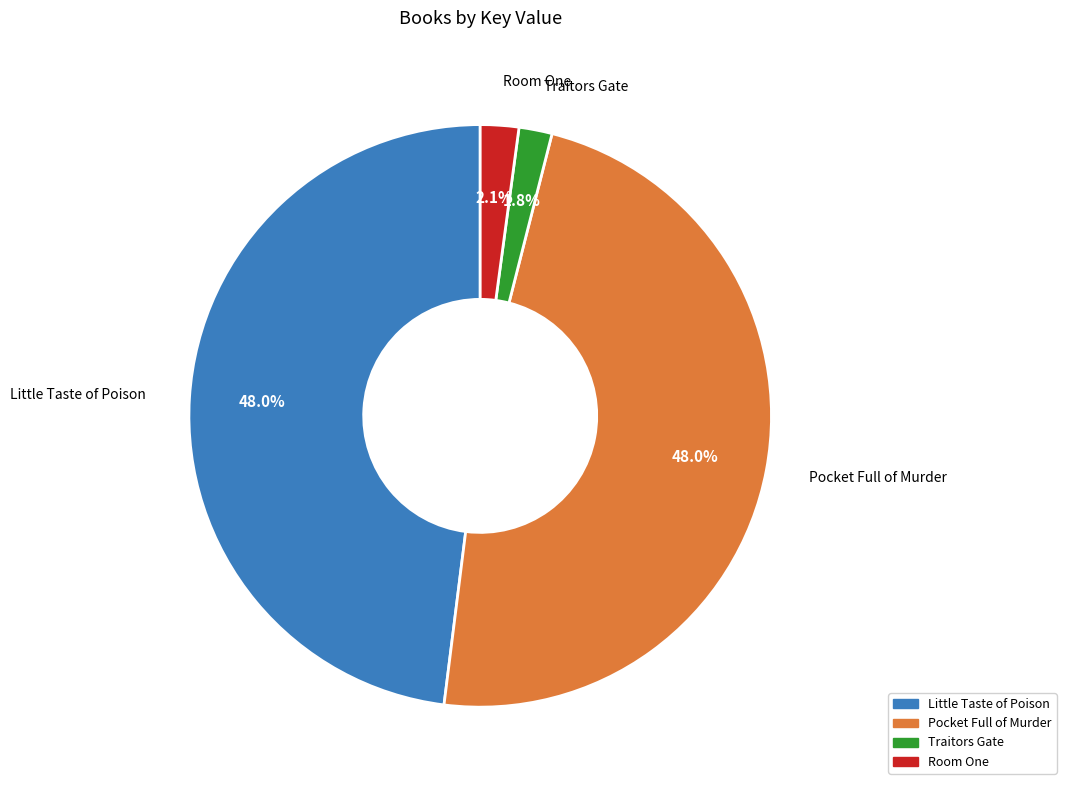

The Little Taste of Poison slice represents 57% of the pie. True or false?

False